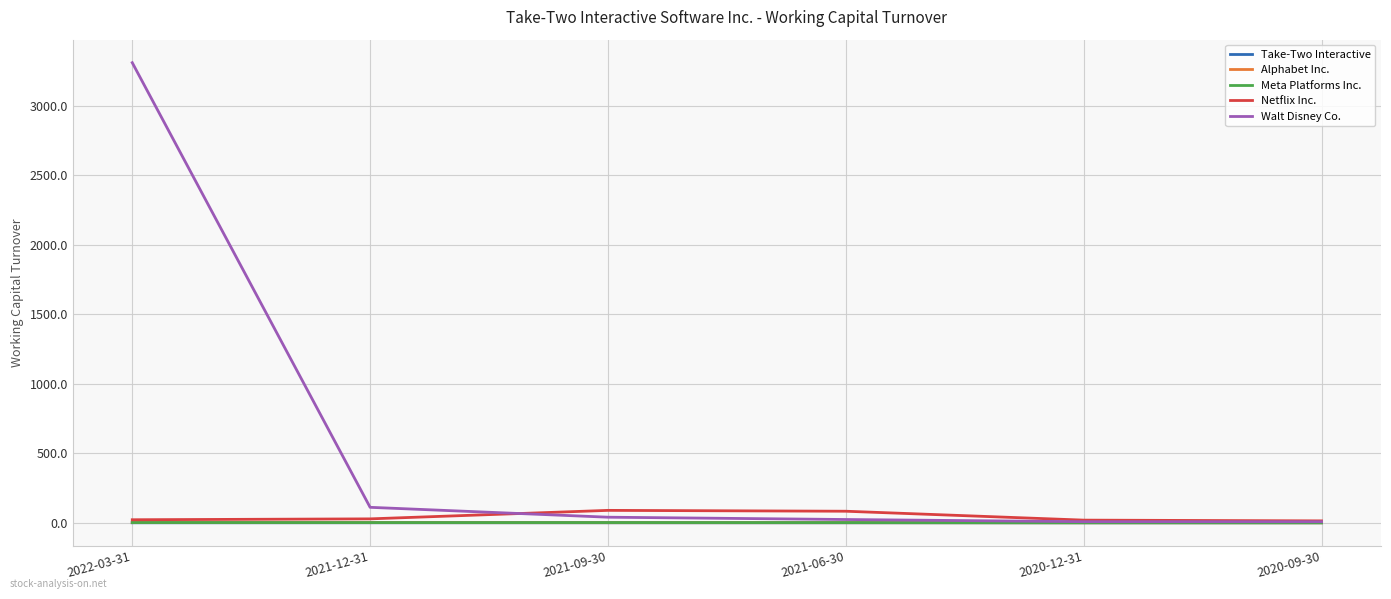

Which category has the highest value across all series?

2022-03-31